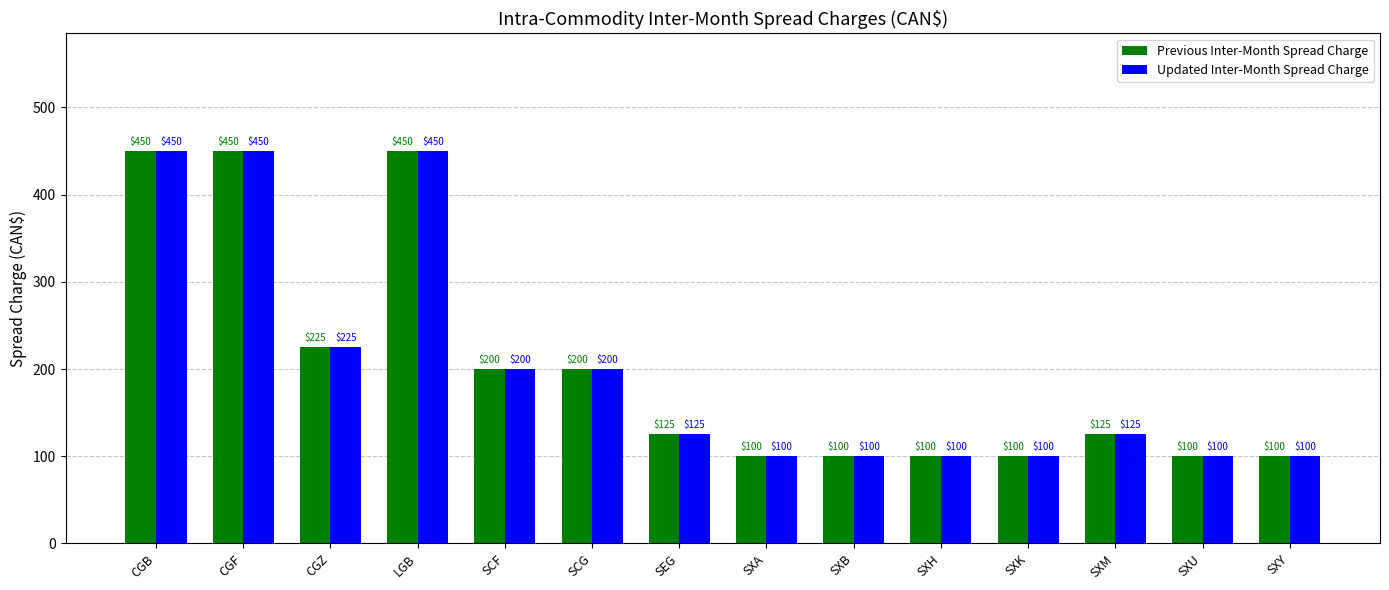

Reading left to right, transcribe all the data shown in this chart.

Previous Inter-Month Spread Charge: 450	450	225	450	200	200	125	100	100	100	100	125	100	100
Updated Inter-Month Spread Charge: 450	450	225	450	200	200	125	100	100	100	100	125	100	100